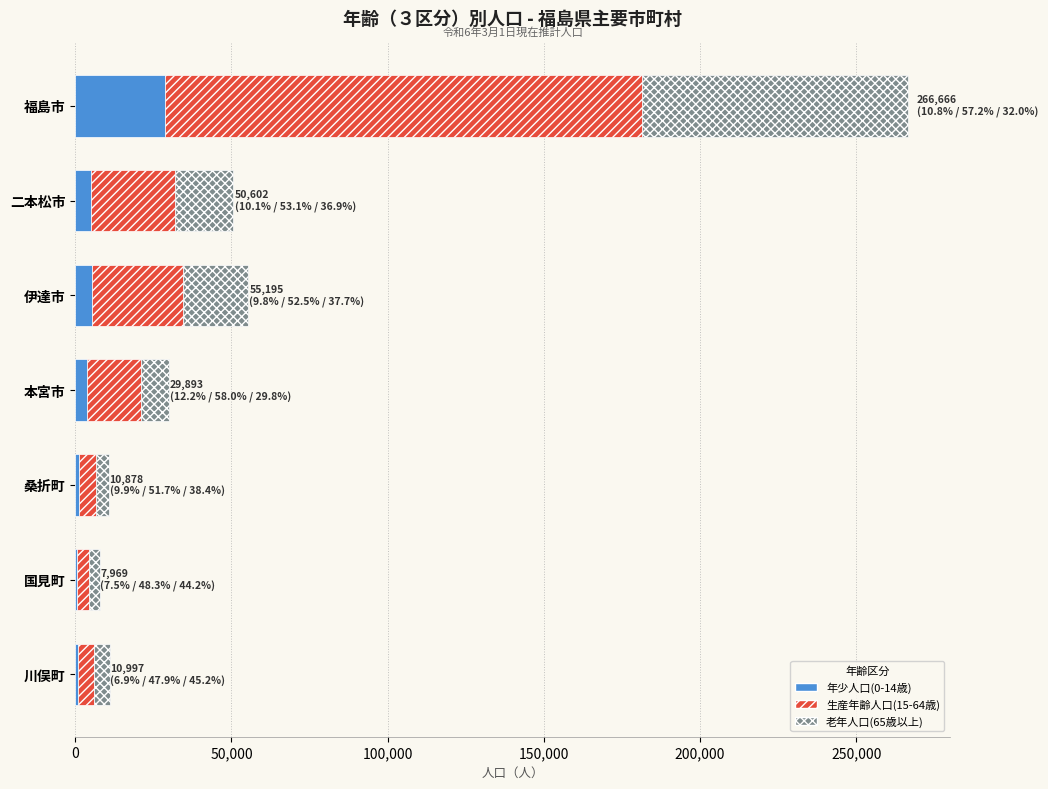

Which category has the highest value in the 年少人口(0-14歳) series?

福島市